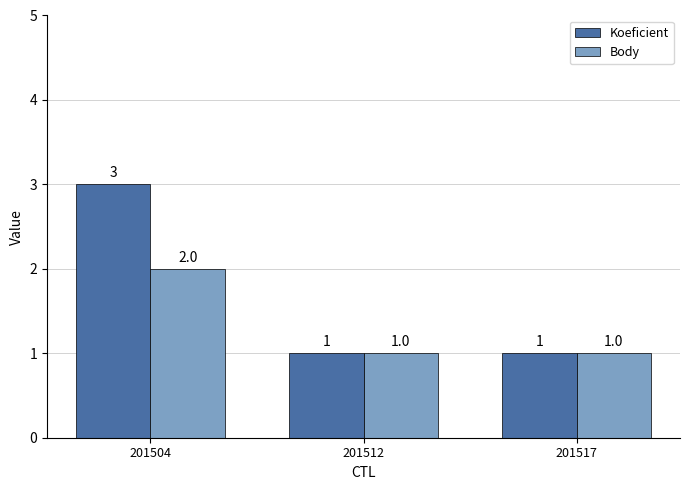

How many Koeficient values are between 1 and 3?

3